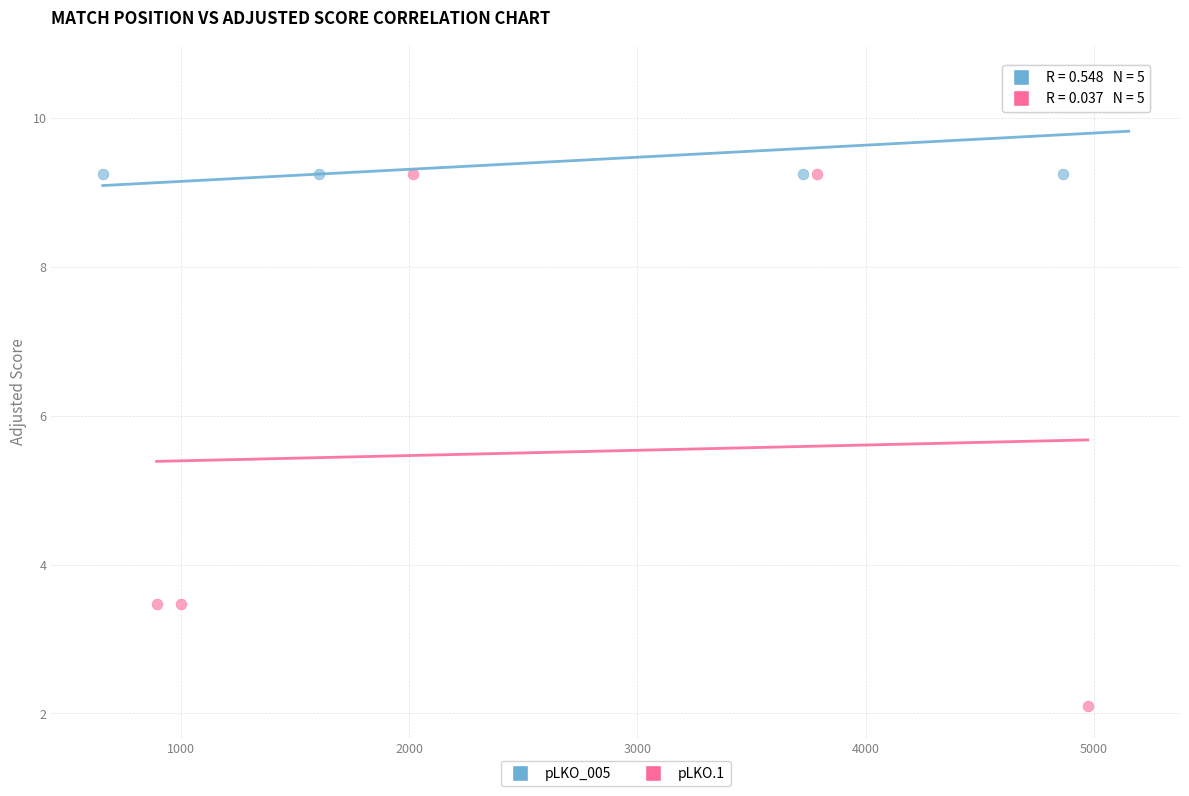

Which series contains the highest Y value?

pLKO_005